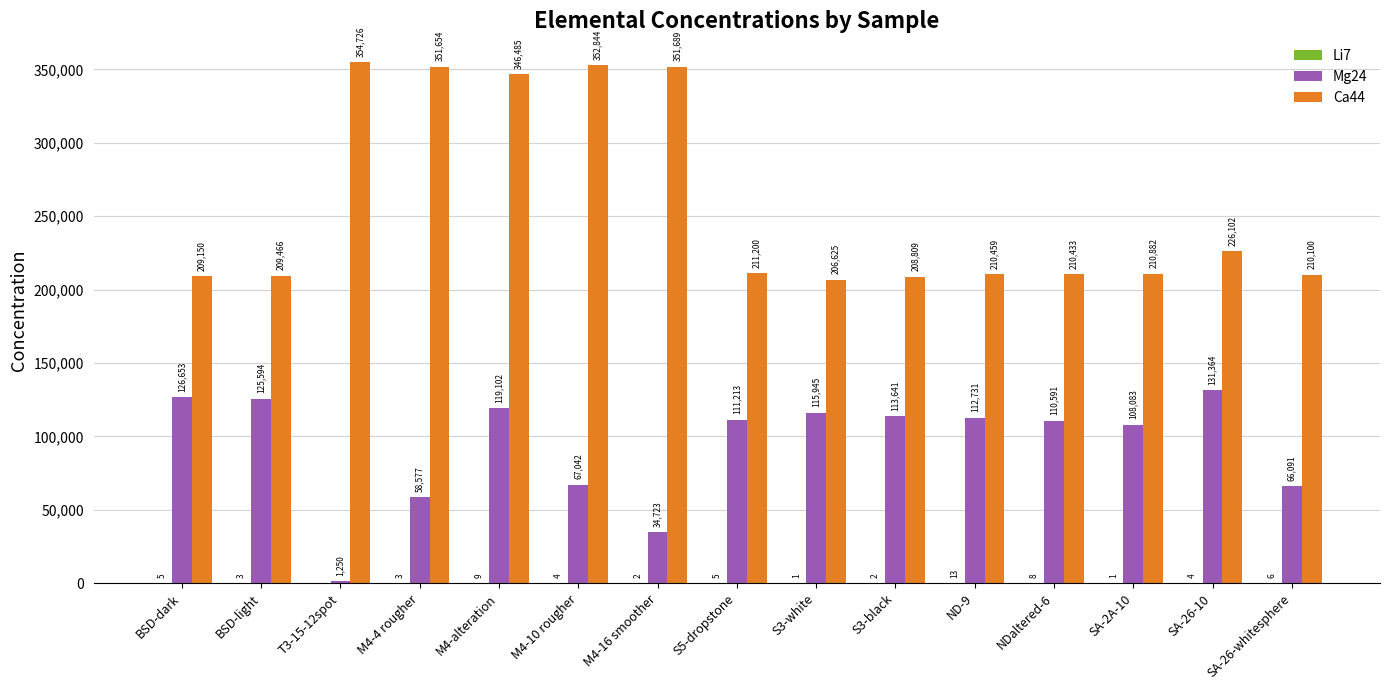

What is the difference between the Ca44 values at T3-15-12spot and SA-26-10?

128624.6